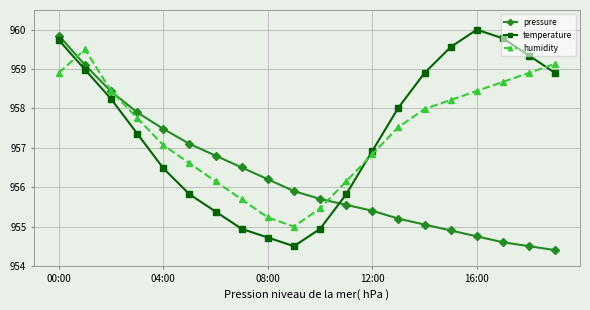

Between which two adjacent categories do humidity and pressure first intersect?

00:00 and 04:00